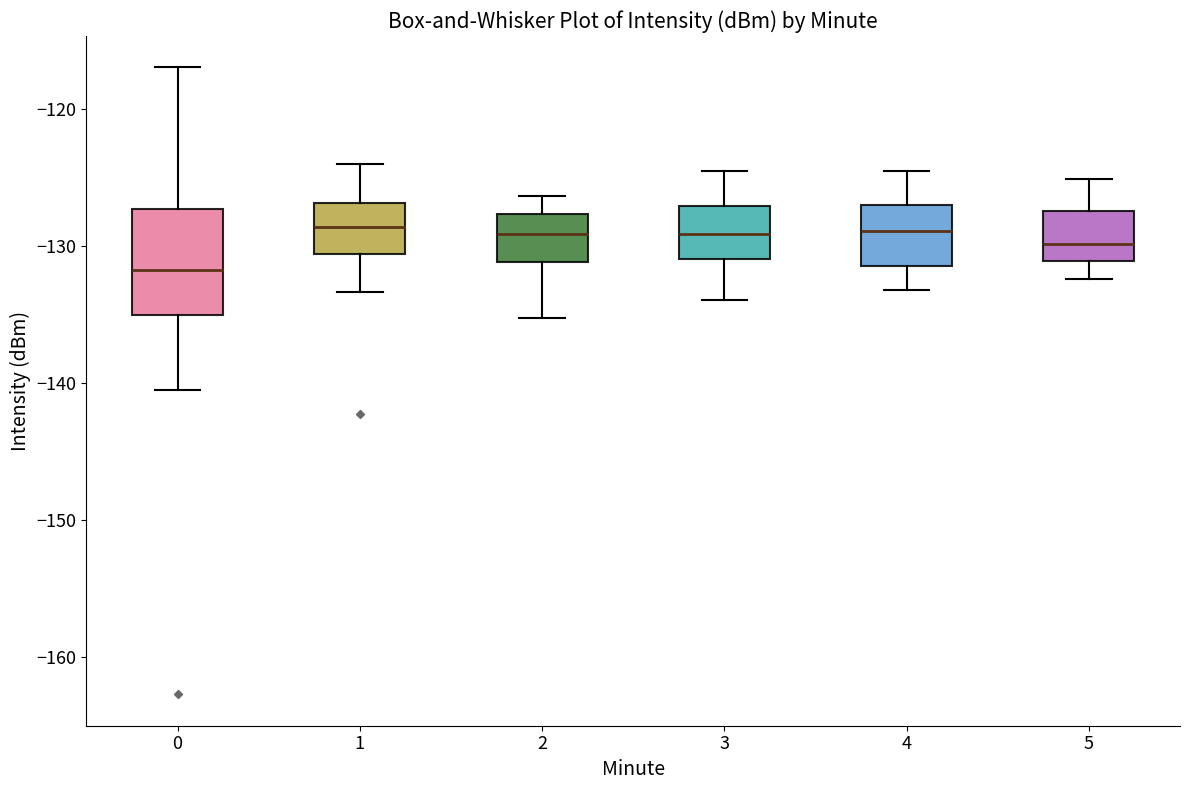

Reading left to right, transcribe this box plot: for each box, give where its median line is, the range the box spans, and where its two whiskers end, as read against the y-axis. The values are not printed on the chart, so give them approximately, as read against the axis.

0: median -132, box -135 to -127, whiskers -140 to -117
1: median -129, box -131 to -127, whiskers -133 to -124
2: median -129, box -131 to -128, whiskers -135 to -126
3: median -129, box -131 to -127, whiskers -134 to -124
4: median -129, box -131 to -127, whiskers -133 to -124
5: median -130, box -131 to -127, whiskers -132 to -125